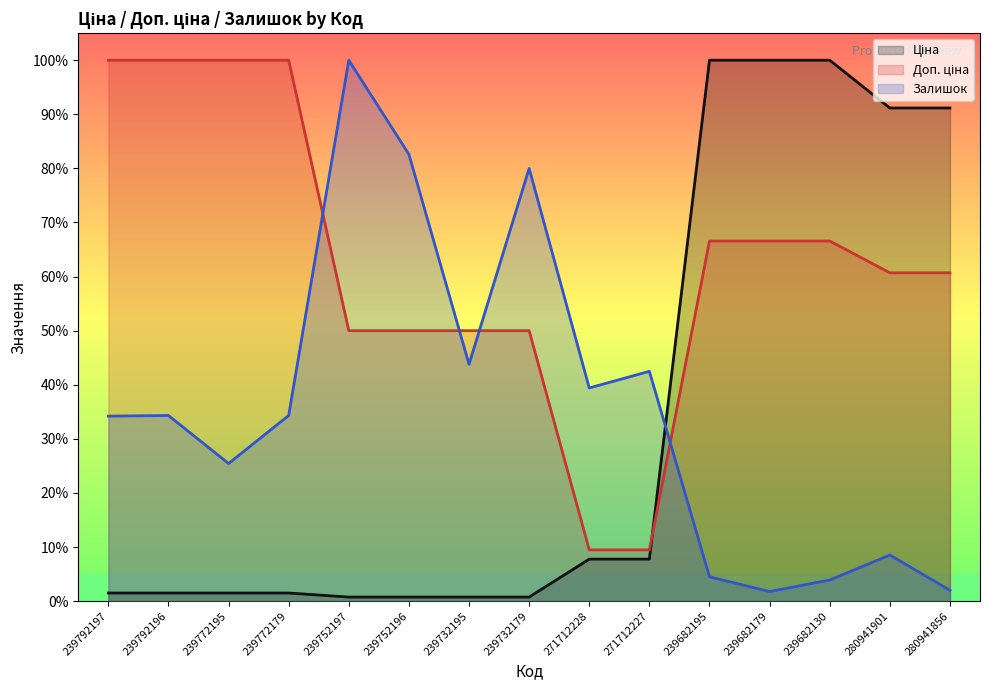

What is the highest value of the Ціна series?

1.0